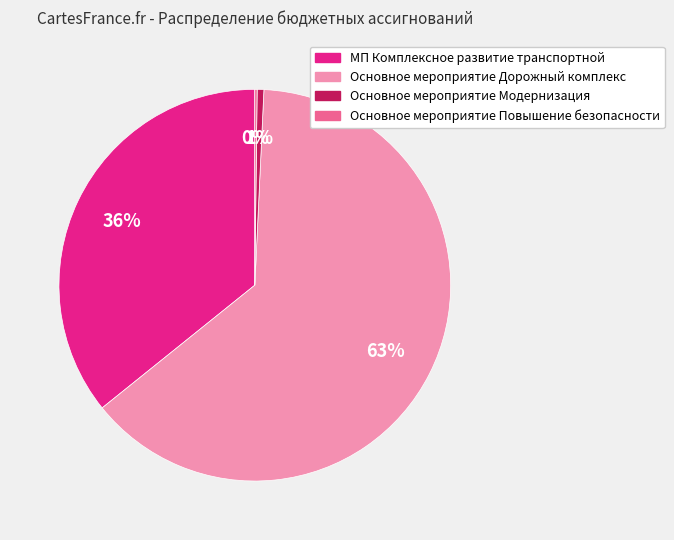

Which slice represents more than half of the pie?

Основное мероприятие Дорожный комплекс